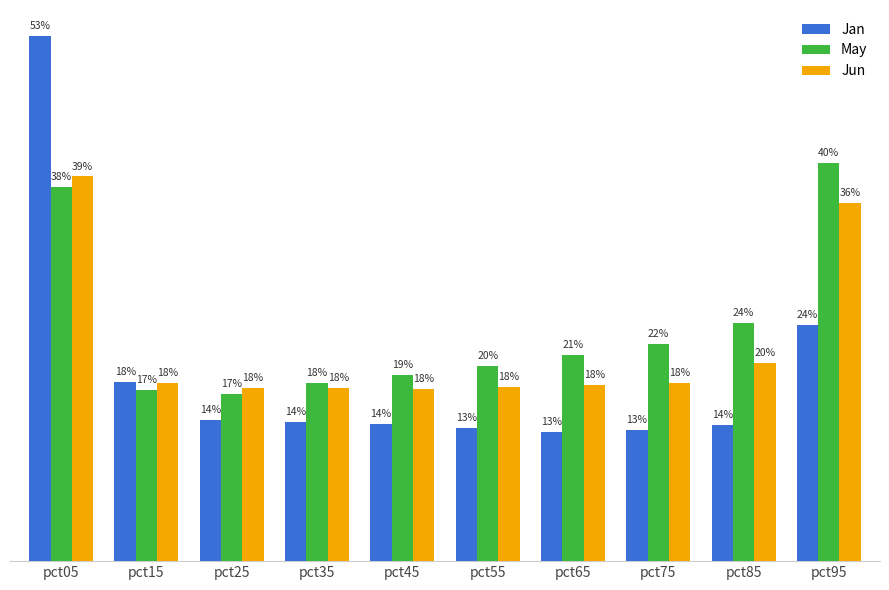

Which series changed the most between pct65 and pct85?

May